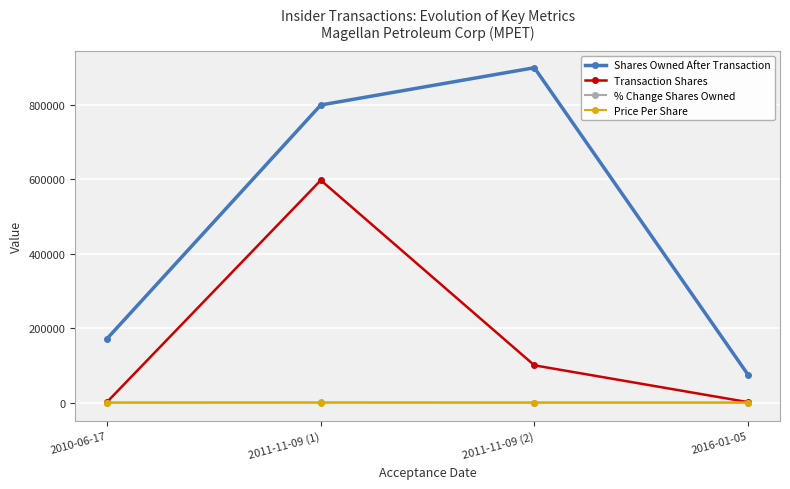

Between 2010-06-17 and 2011-11-09 (1), which series saw the biggest shift?

Shares Owned After Transaction